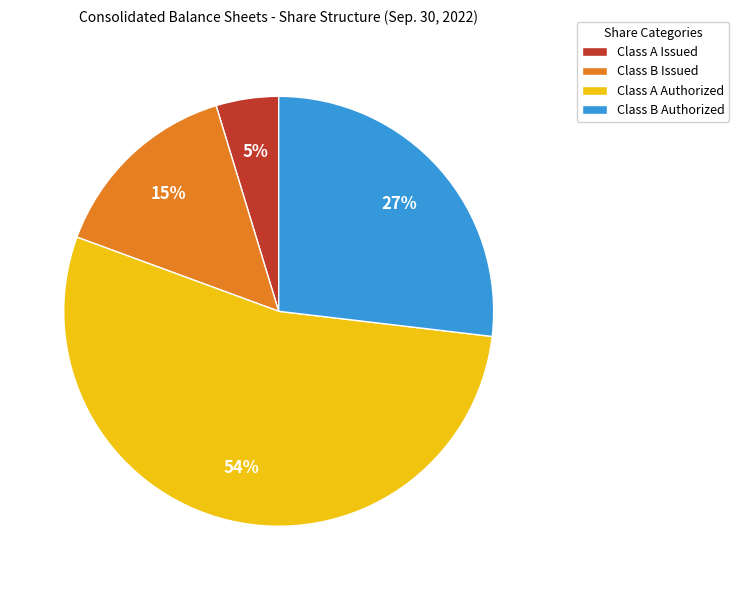

Count the number of slices in the pie.

4